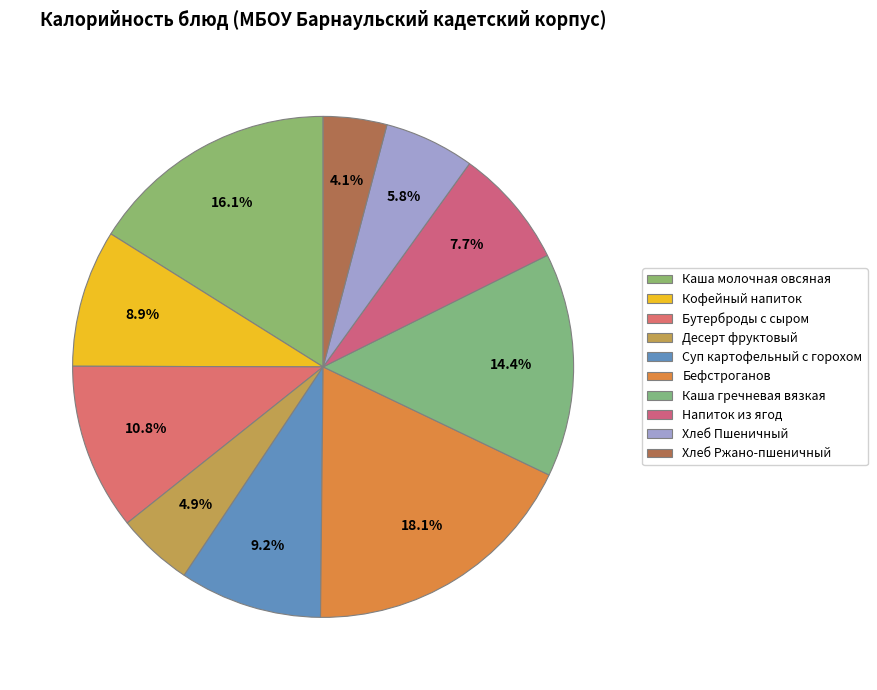

Which slice is the largest?

Бефстроганов